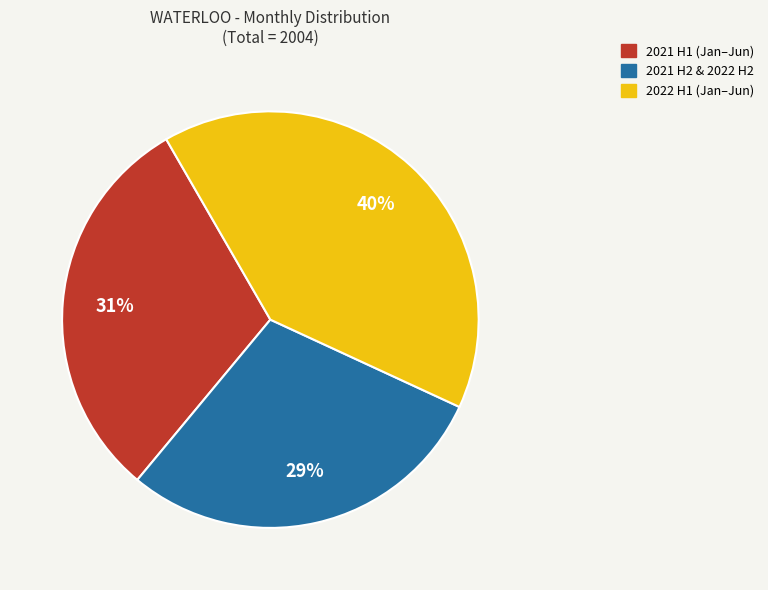

To the nearest percent, what is the average slice percentage?

33%